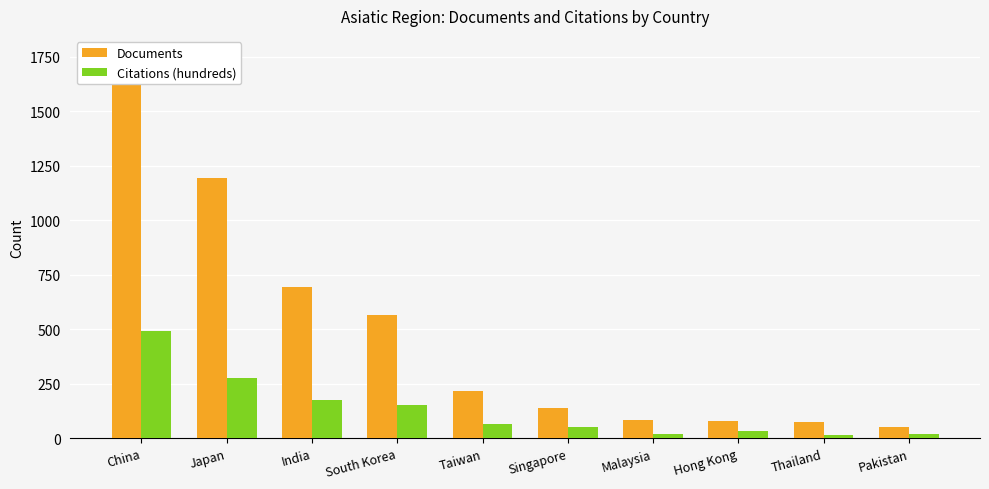

What is the sum of the Documents values at Japan and Singapore?

1328.0